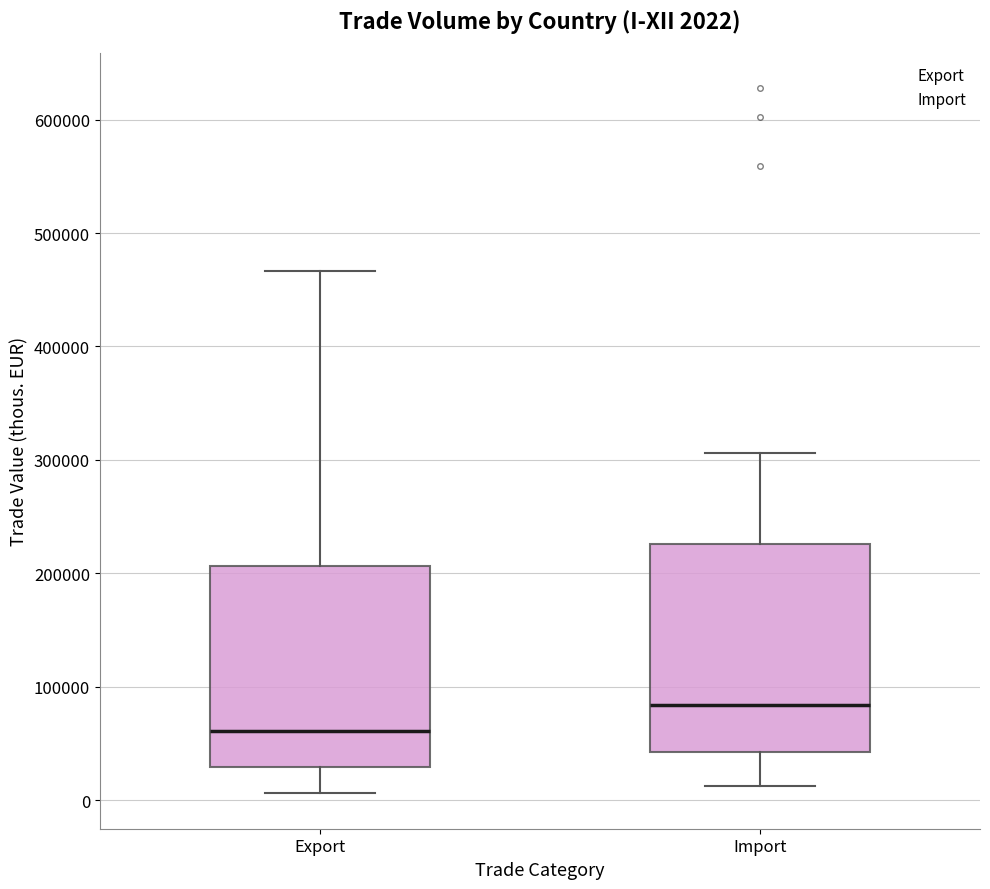

Which box's median line is the highest?

Import